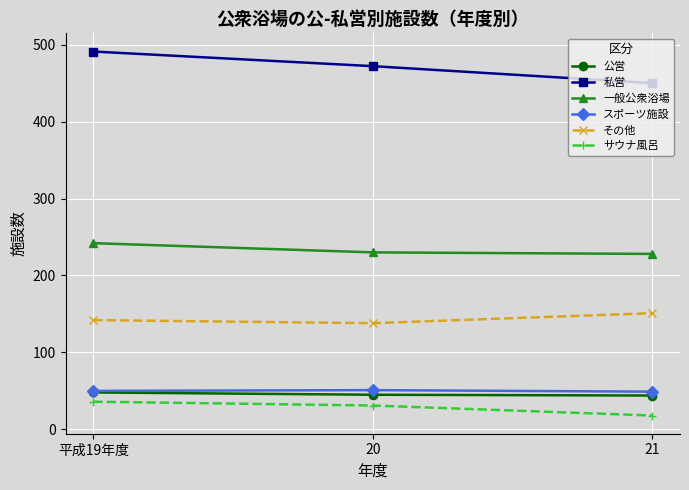

True or false: スポーツ施設 has a value of 49 at 21.

True